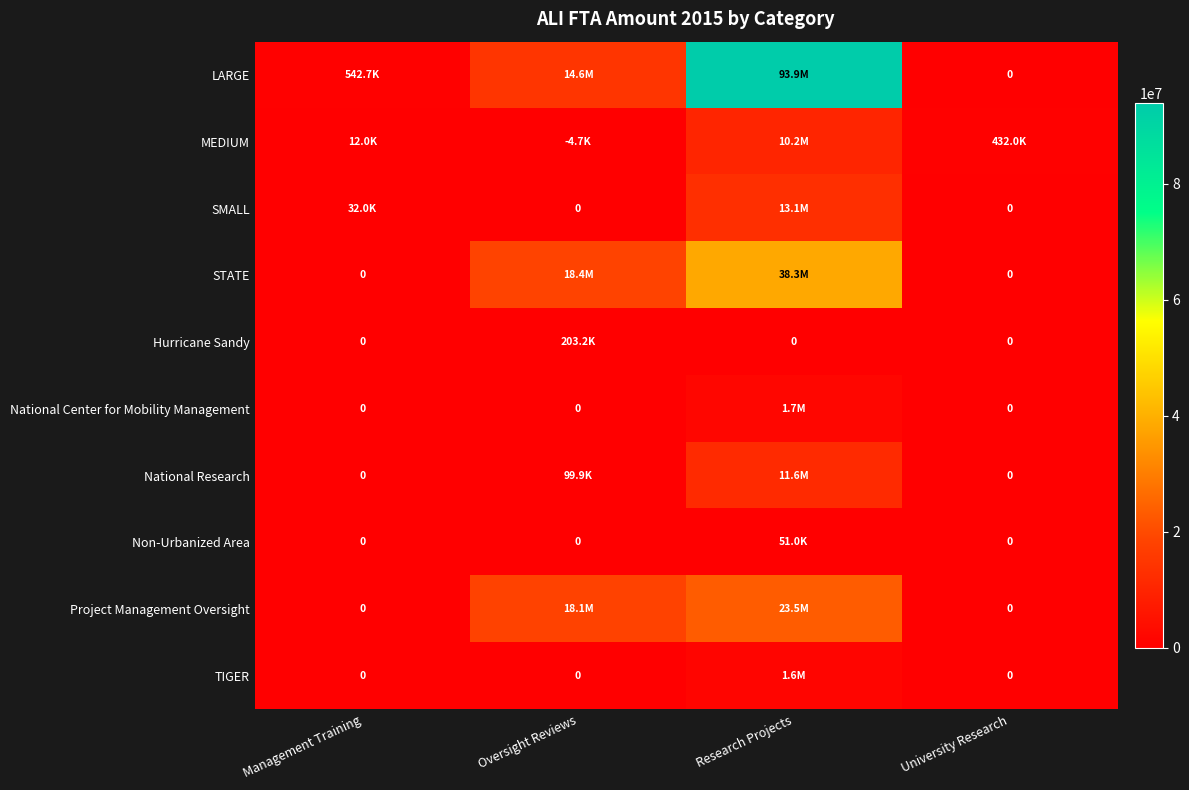

Which series has the largest total across all categories?

LARGE